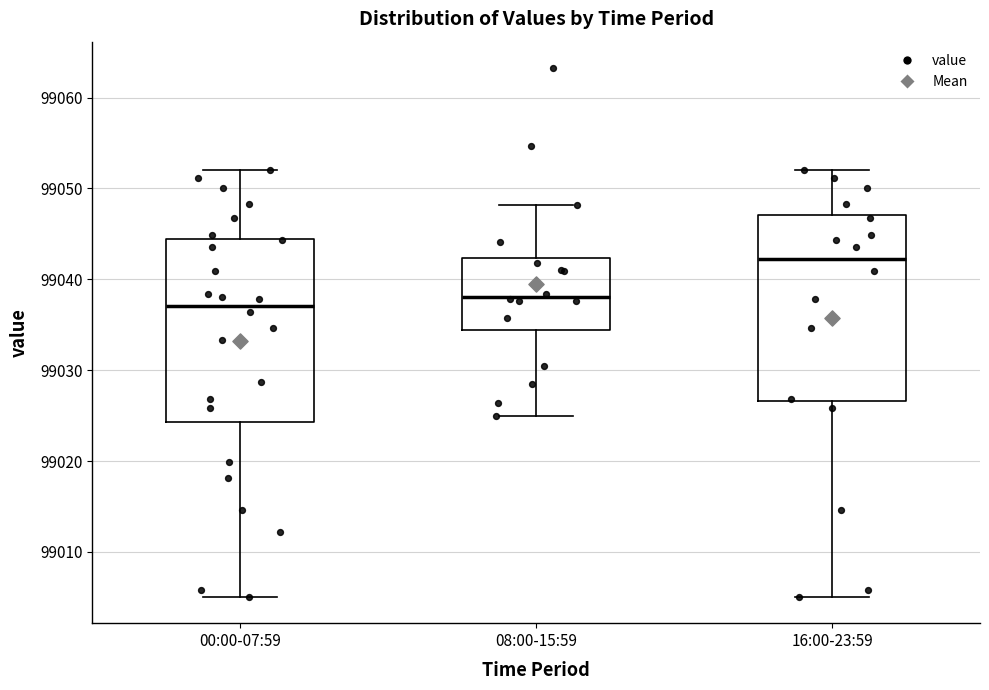

Which box has the highest median line?

16:00-23:59